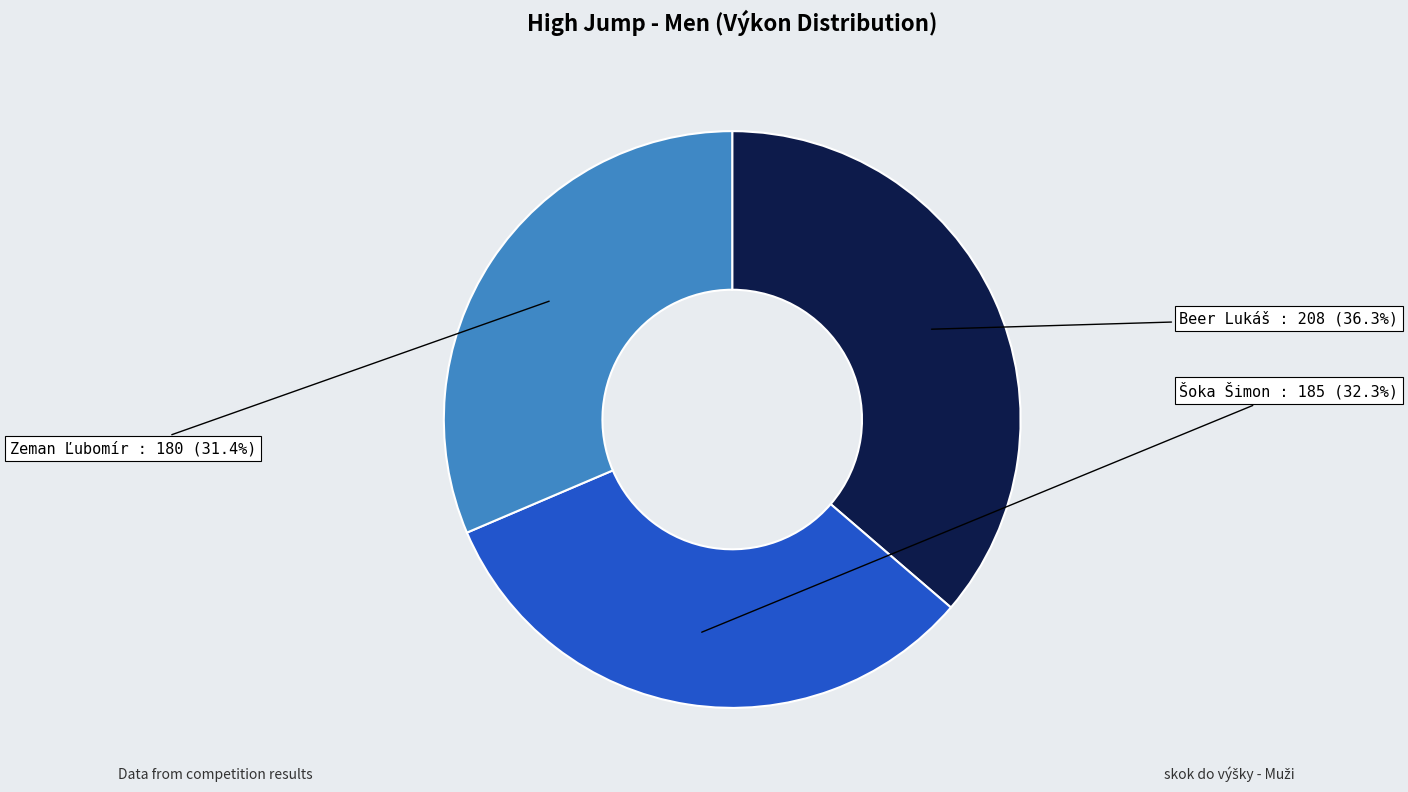

To the nearest percent, what portion does Šoka Šimon represent?

32%